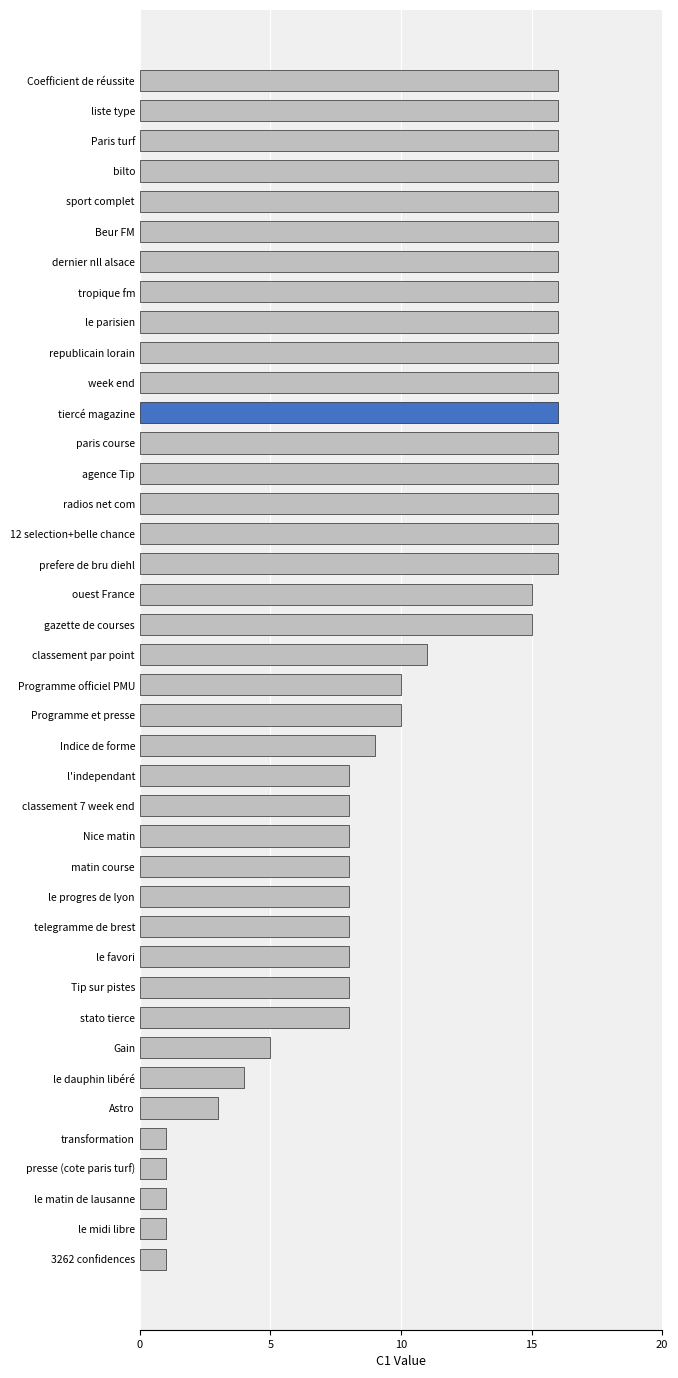

What is the change in value from classement 7 week end to 3262 confidences?

-7